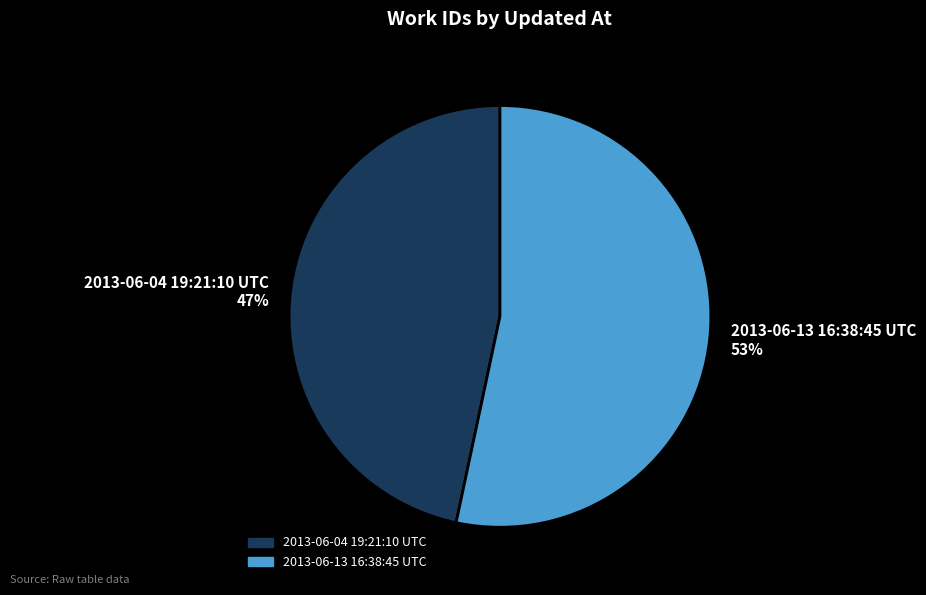

To the nearest percent, what is the average slice percentage?

50%